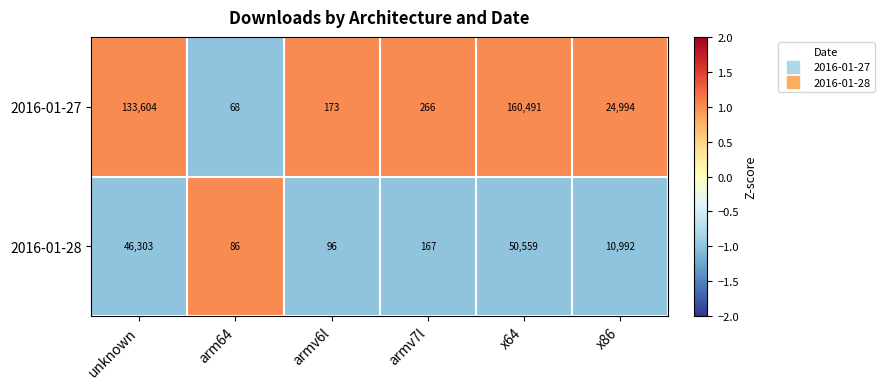

What is the spread (max minus min) of values at arm64?

18